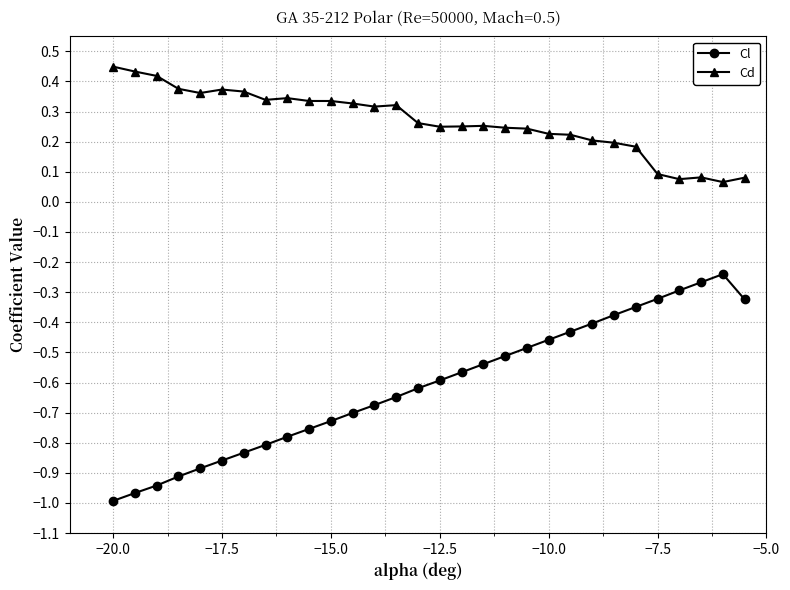

True or false: Cd has more than 0 interior local peaks.

True